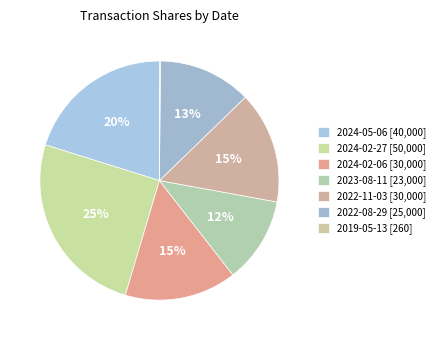

How many segments does this pie chart have?

7